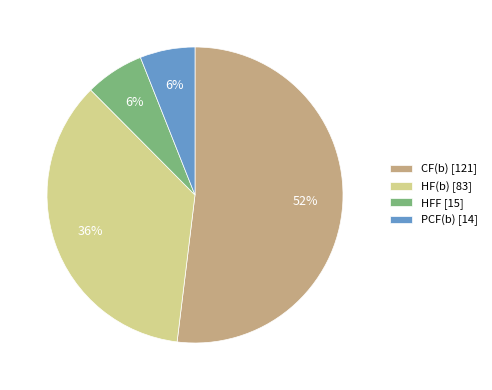

True or false: PCF(b) [14] accounts for 18% of the total.

False